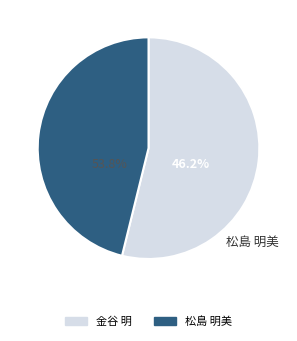

Which category has the biggest portion of the pie?

金谷 明